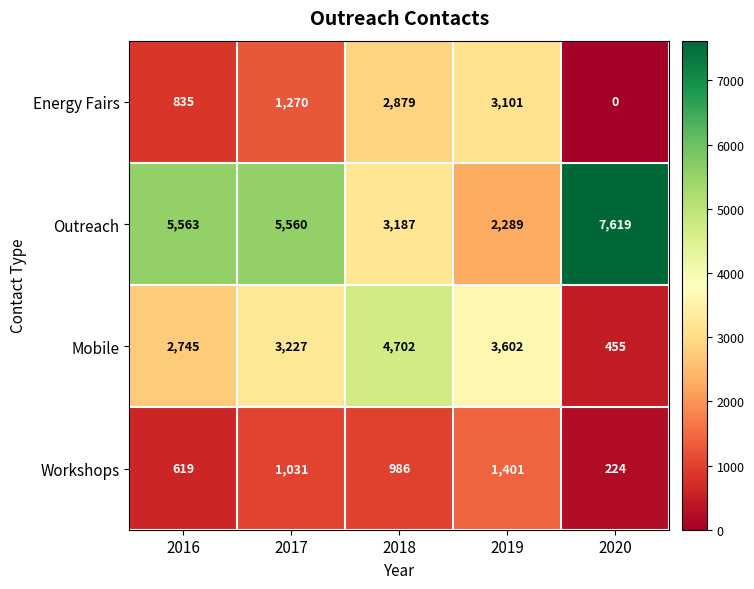

What is the difference between the highest and lowest values at 2017?

4529